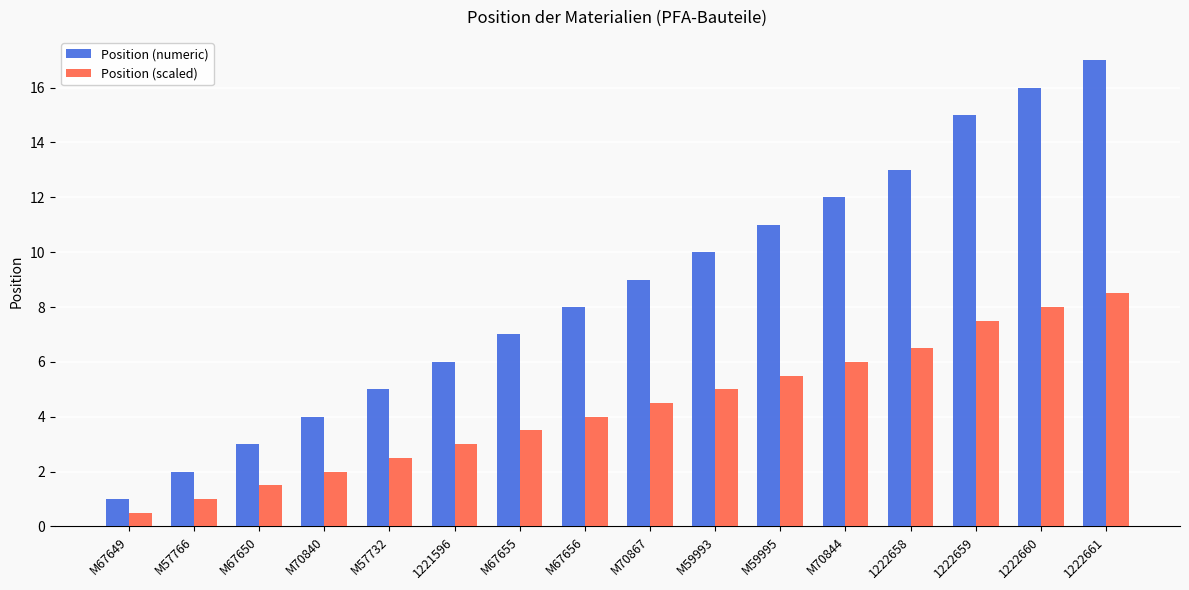

What is the label of the 4th bar from the left?

M70840